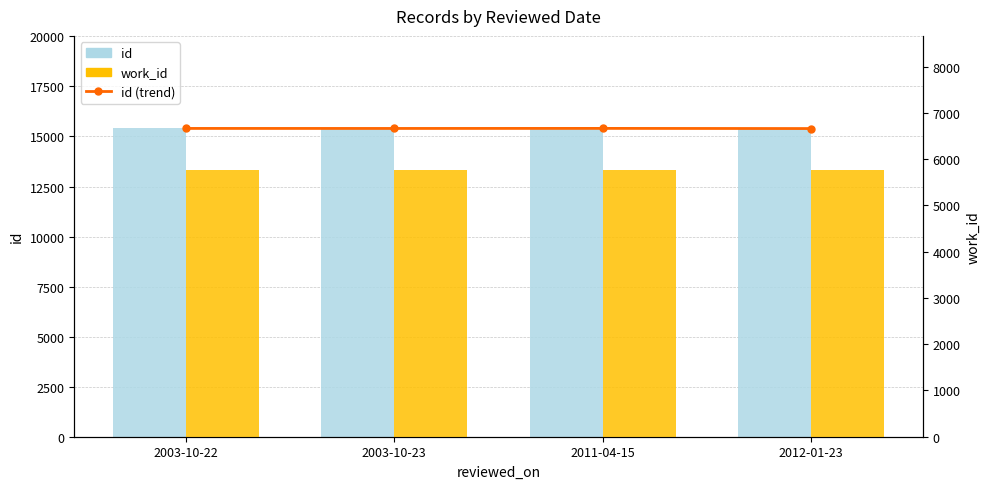

List the labels in order of id value, smallest first.

2012-01-23, 2003-10-23, 2003-10-22, 2011-04-15